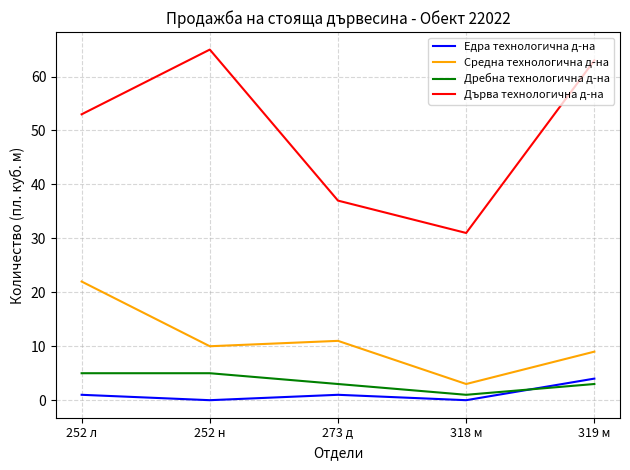

How many series are shown in this chart?

4